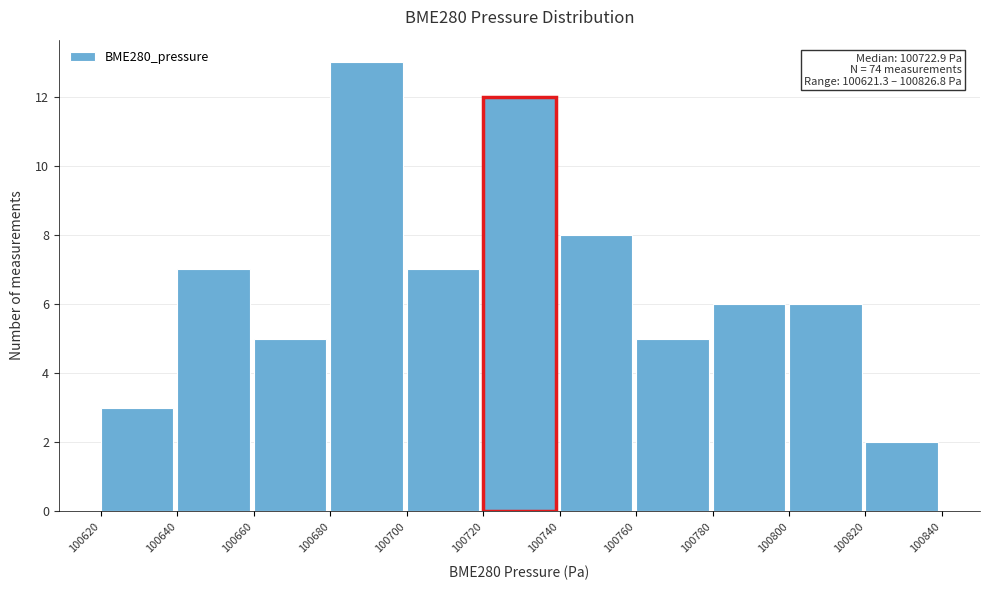

Which range on the x-axis has the tallest bar?

100680 to 100700